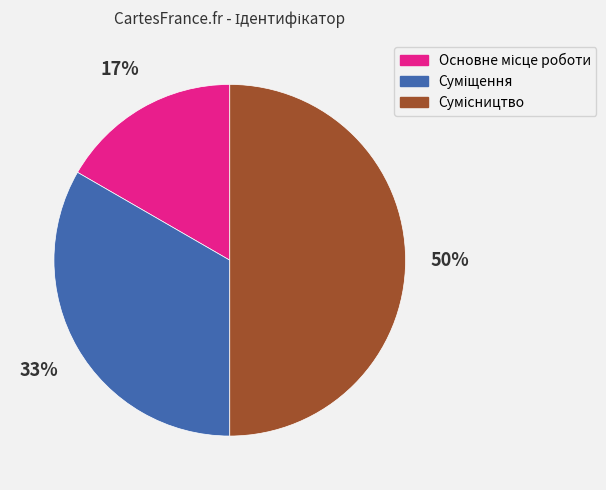

To the nearest percent, what is the average slice percentage?

33%